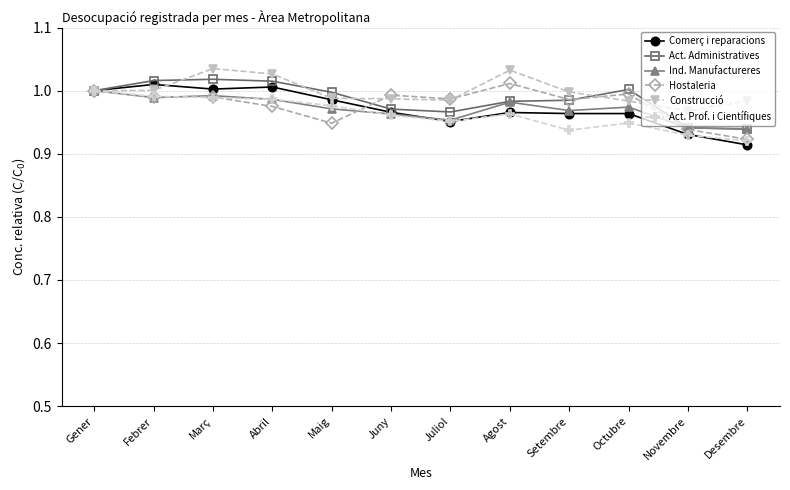

Which series has the largest total across all categories?

Construcció